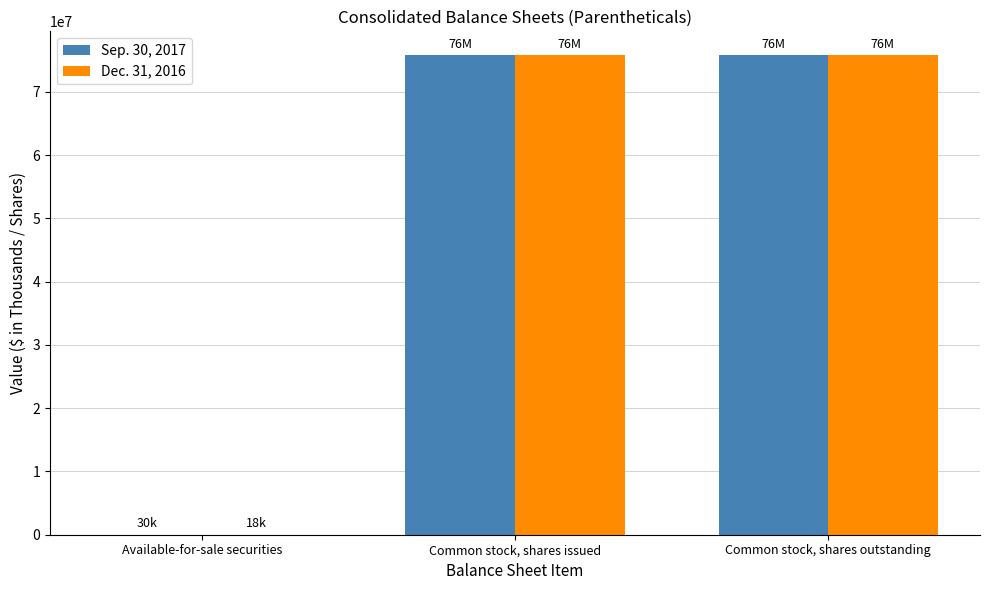

What are all the series names shown in the legend?

Sep. 30, 2017, Dec. 31, 2016